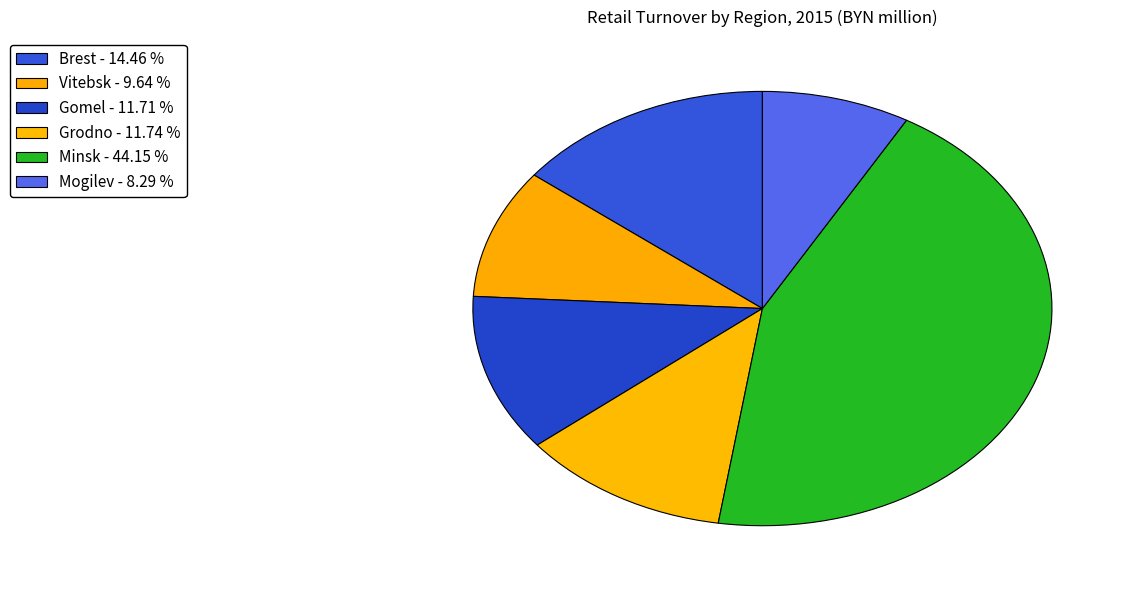

The Grodno slice represents 12% of the pie. True or false?

True